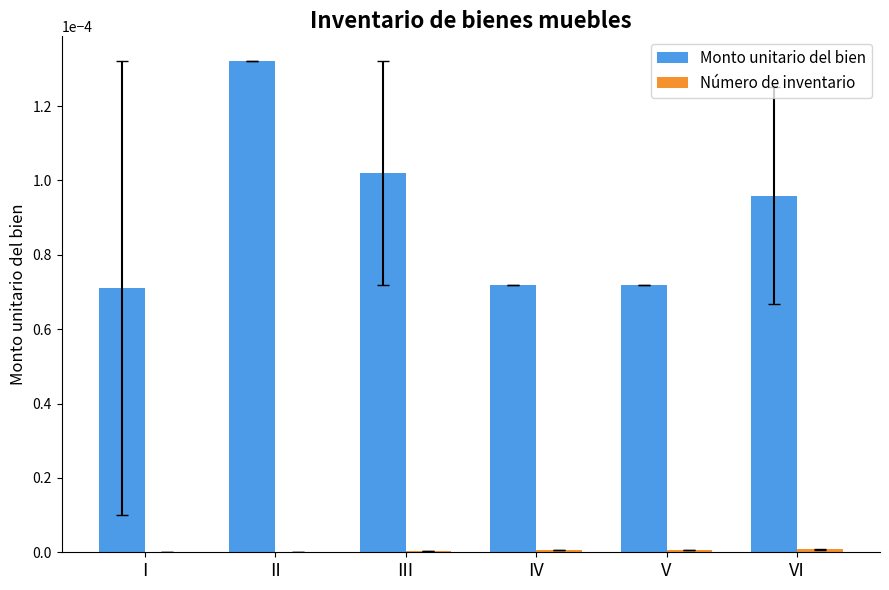

The value of Monto unitario del bien at V is 0.0. True or false?

True